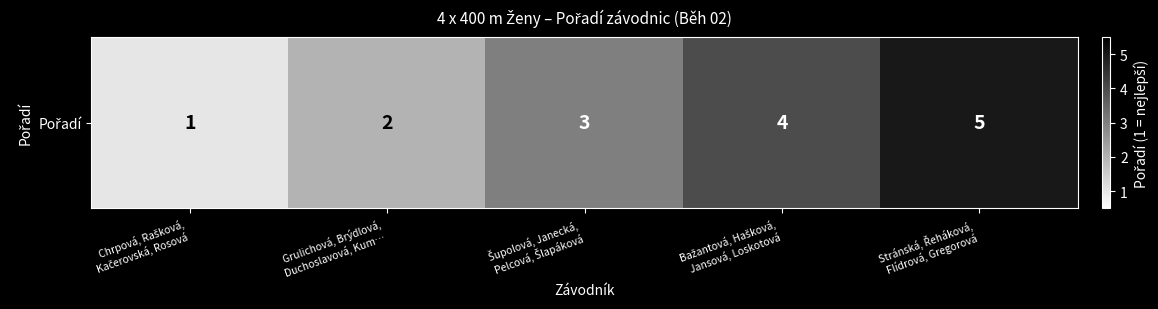

Rank the categories by value from lowest to highest.

Chrpová, Rašková,
Kačerovská, Rosová, Grulichová, Brýdlová,
Duchoslavová, Kum…, Šupolová, Janecká,
Pelcová, Šlapáková, Bažantová, Hašková,
Jansová, Loskotová, Stránská, Řeháková,
Flídrová, Gregorová